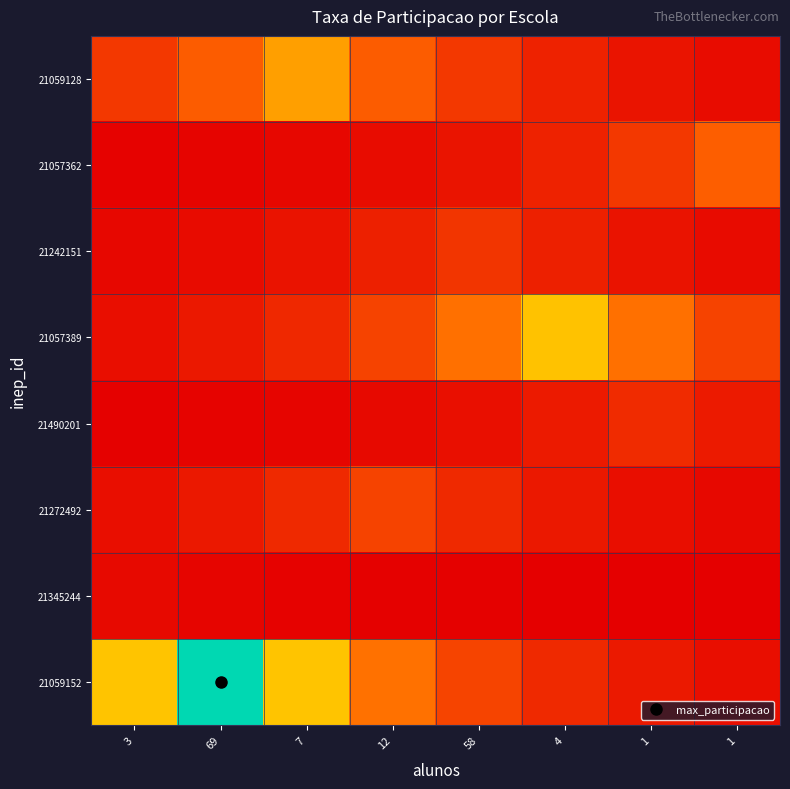

What is the total value across all series at 3?

1.0